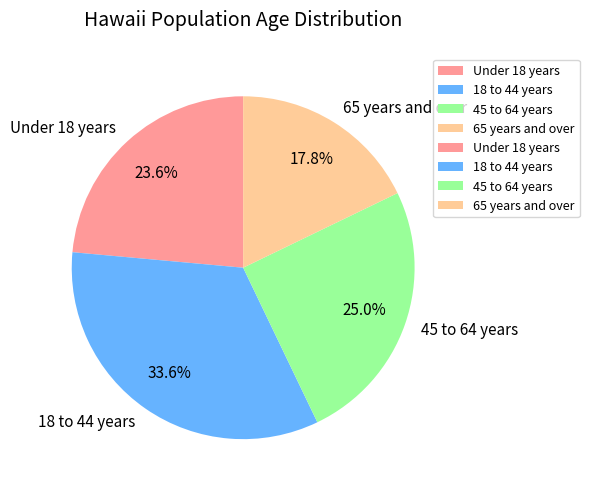

Count the number of slices in the pie.

4